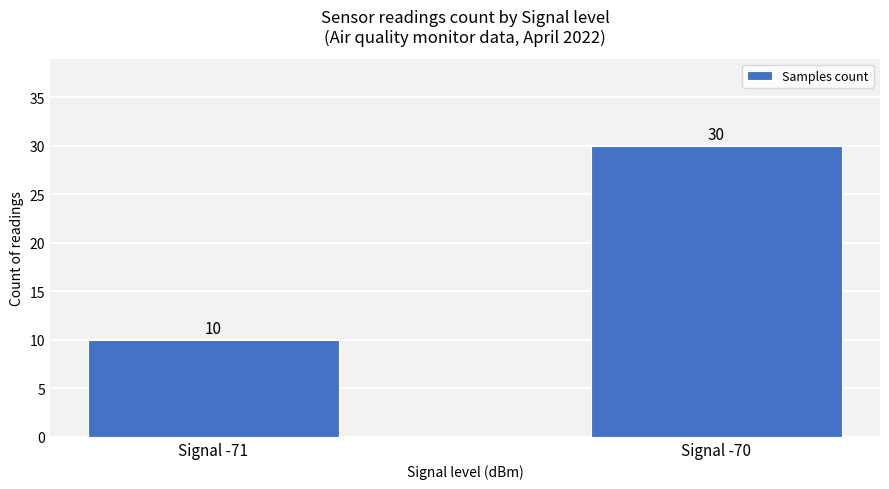

Reading left to right, extract all data points from this chart.

Signal -71=10	Signal -70=30